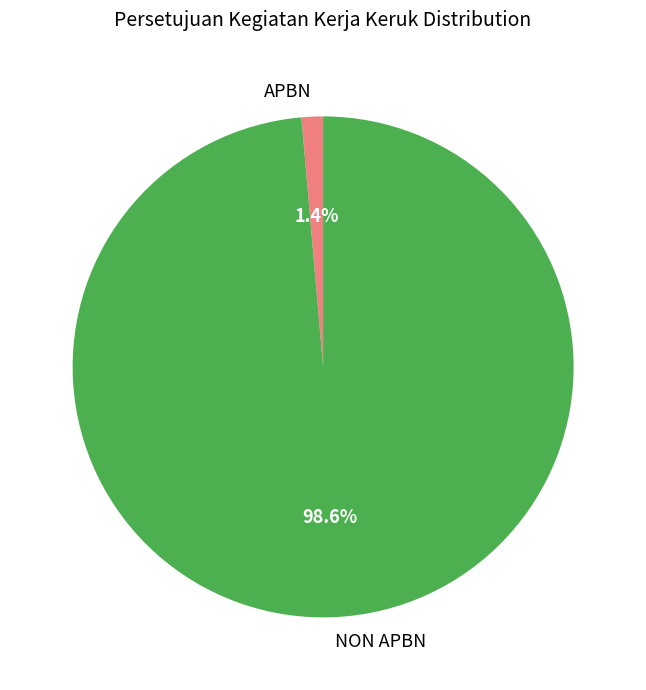

The NON APBN slice represents 99% of the pie. True or false?

True